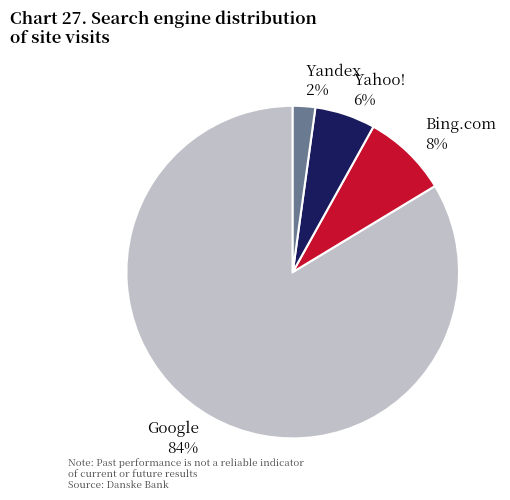

The Bing.com 8% slice represents 20% of the pie. True or false?

False